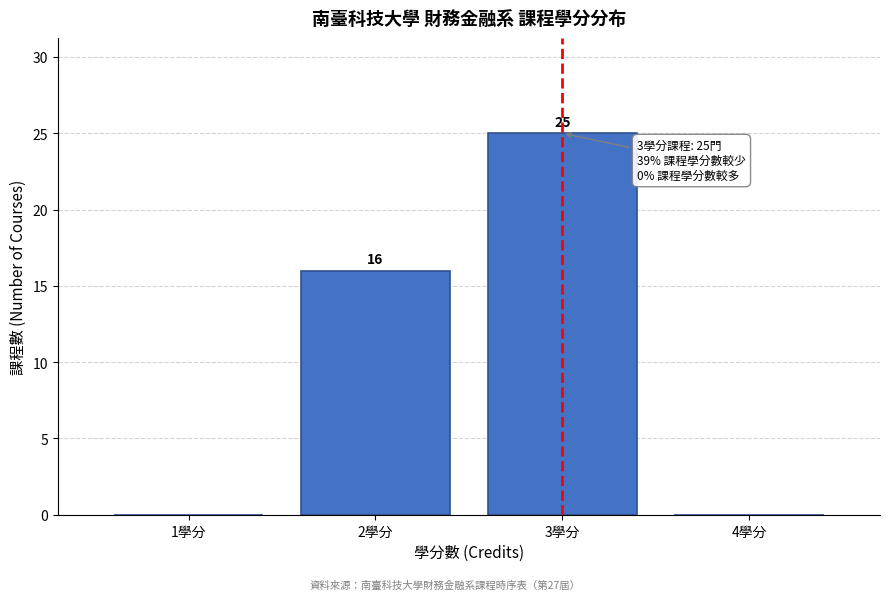

Over which range of the x-axis is the bar tallest?

2.5 to 3.5